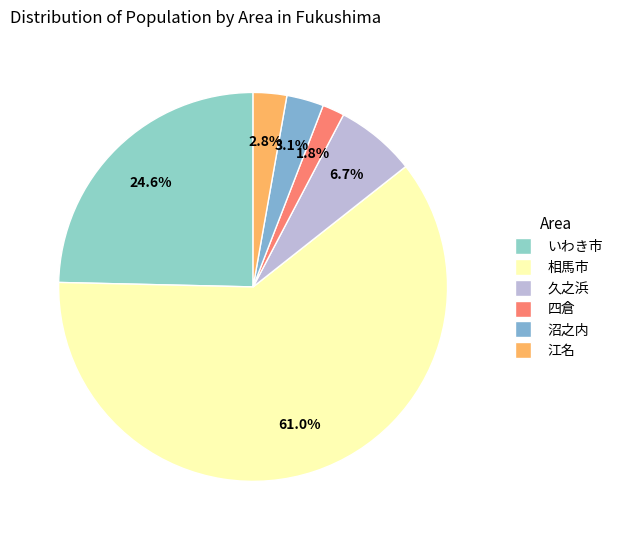

What is the total percentage of 沼之内 and 相馬市?

64.1%